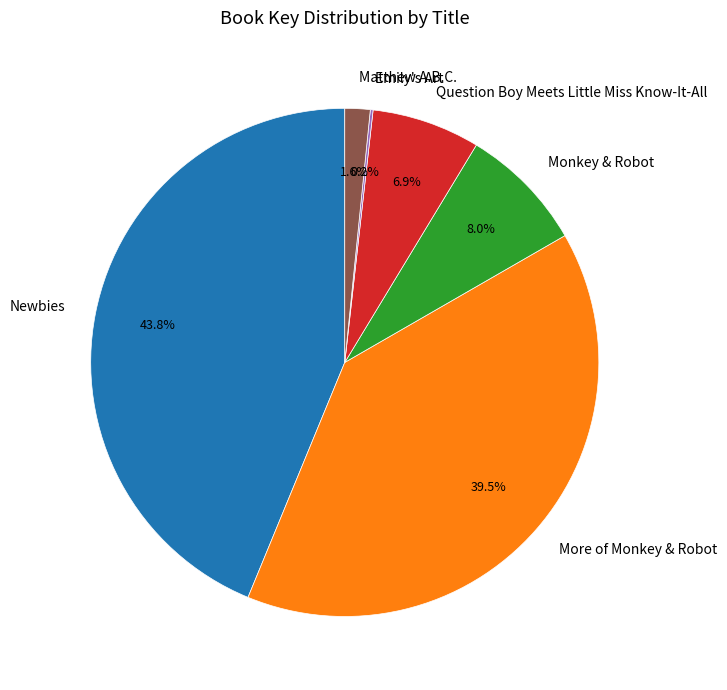

To the nearest percent, what is the average slice percentage?

17%